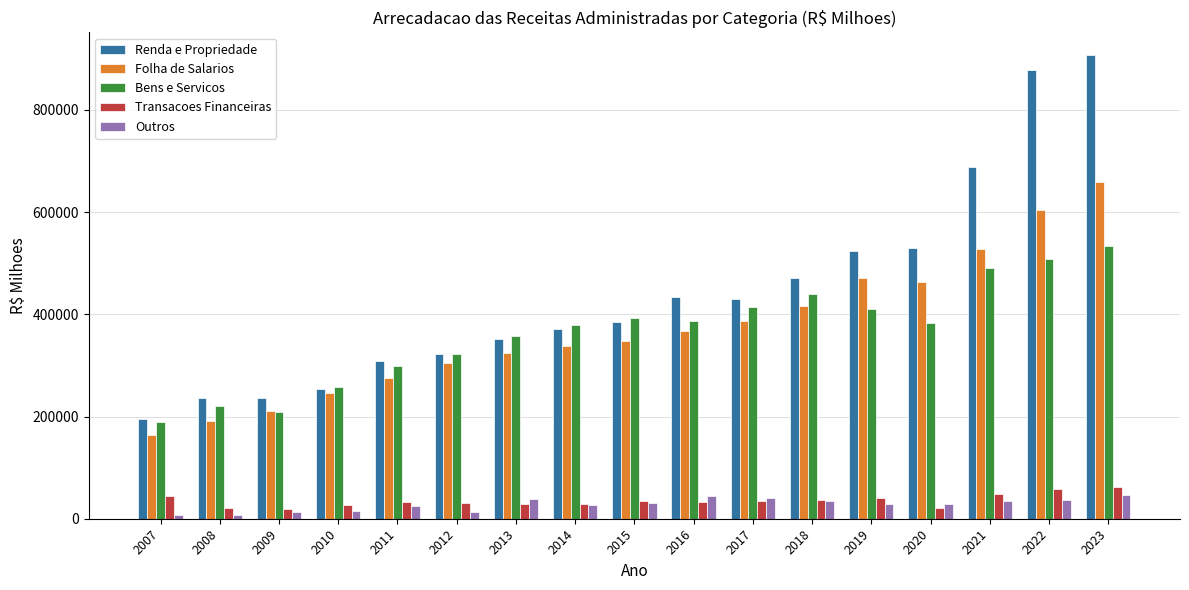

Is it true that Outros equals 8001.5 at 2007?

True